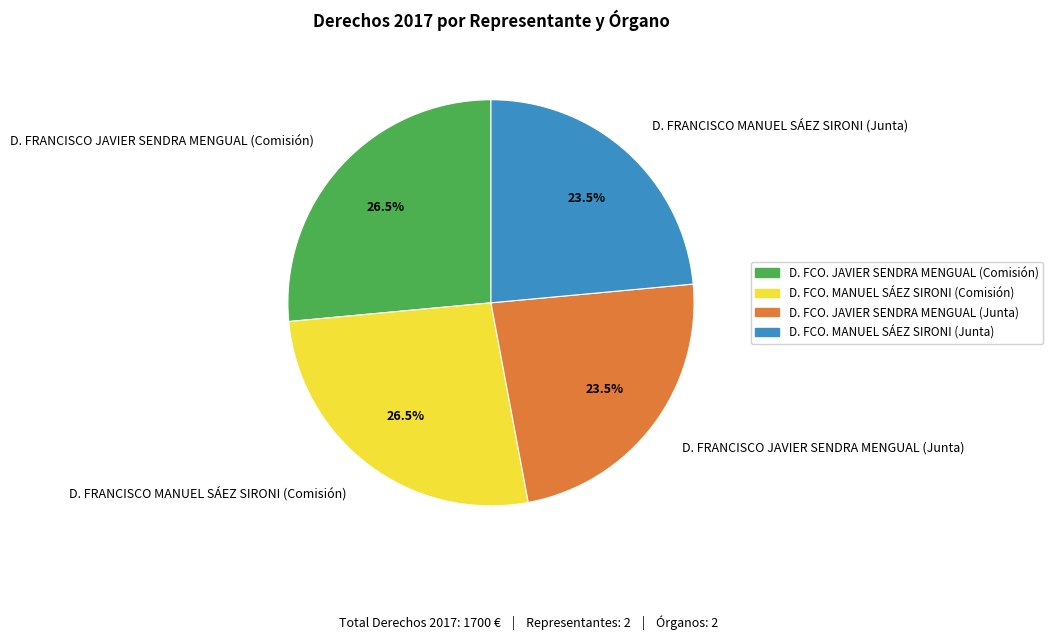

To the nearest percent, what is the difference between the D. FRANCISCO MANUEL SÁEZ SIRONI (Comisión) and D. FRANCISCO MANUEL SÁEZ SIRONI (Junta) slice percentages?

3%